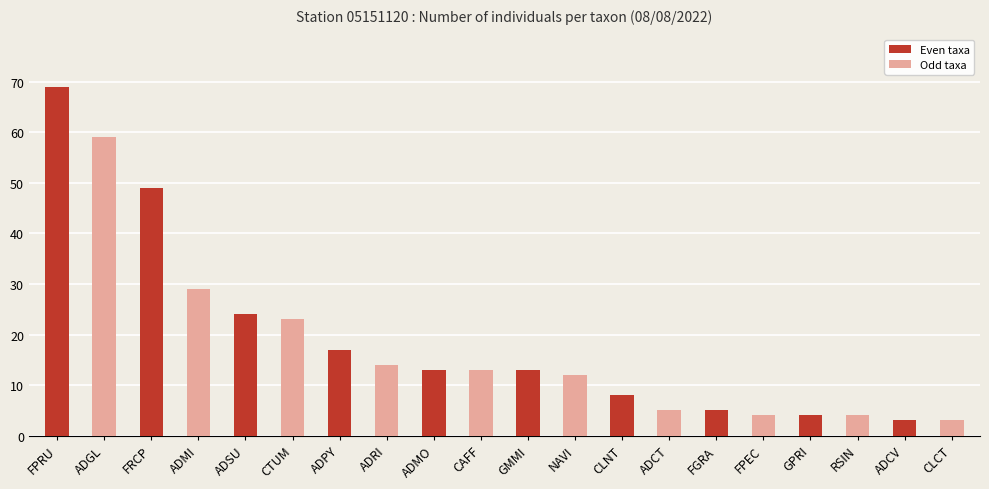

What is the change in value from FPRU to ADPY?

-52